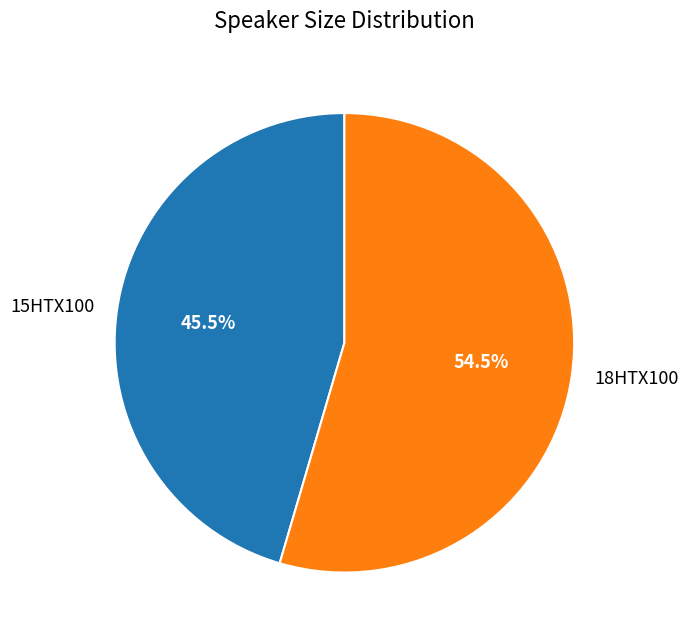

What is the largest slice in the pie chart?

18HTX100